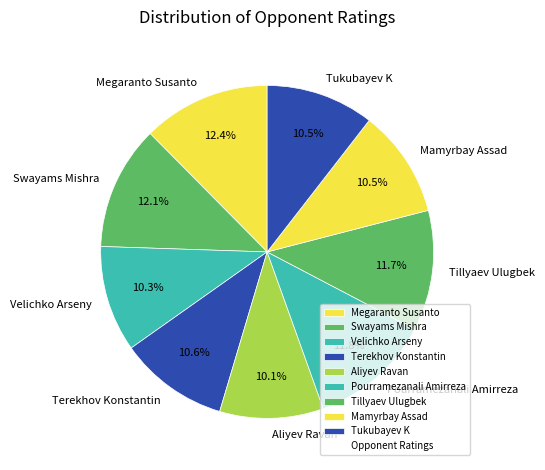

Approximately how many times larger is the value at Megaranto Susanto compared to Terekhov Konstantin?

1.2